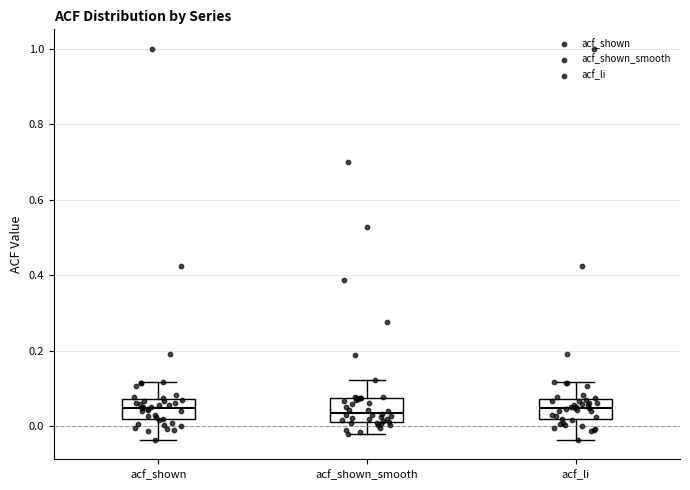

Where is the upper edge of the box for acf_shown on the y-axis? The values are not printed on the chart, so give them approximately, as read against the axis.

0.08